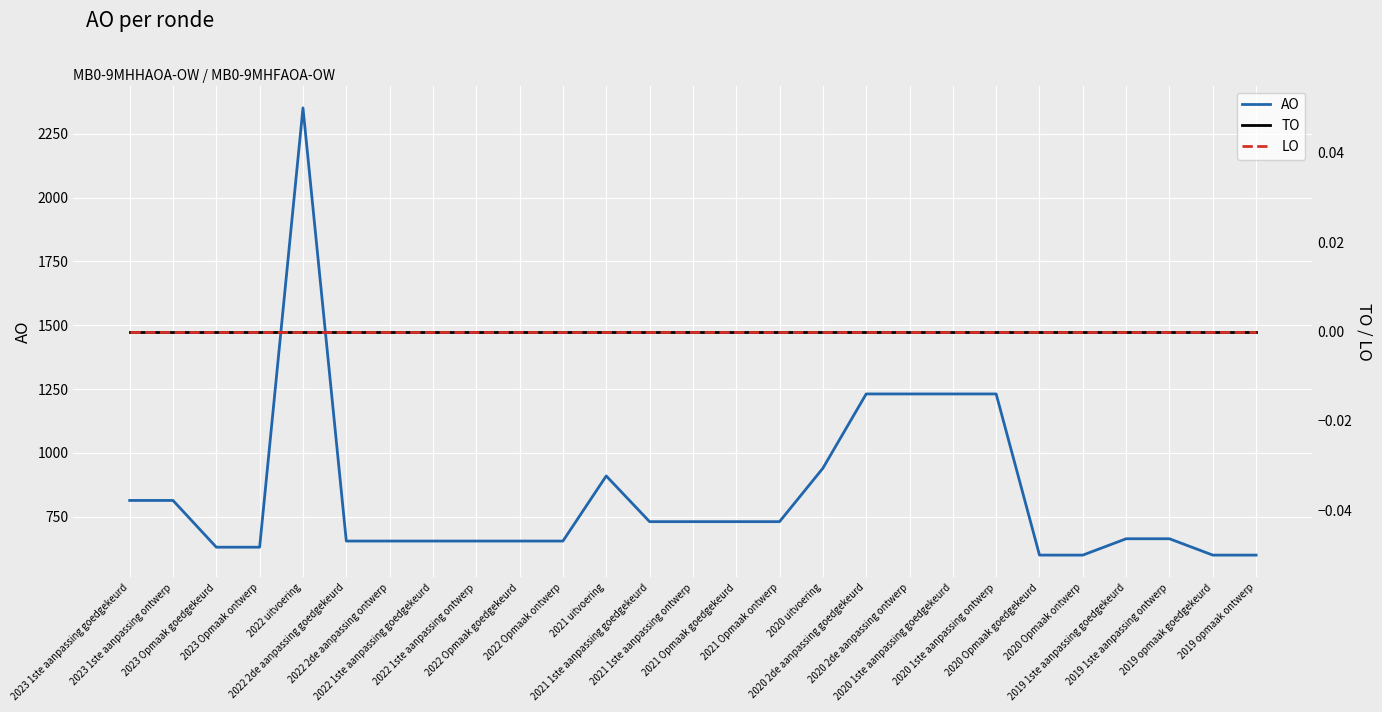

True or false: AO has more than 2 points higher than both neighbors.

False